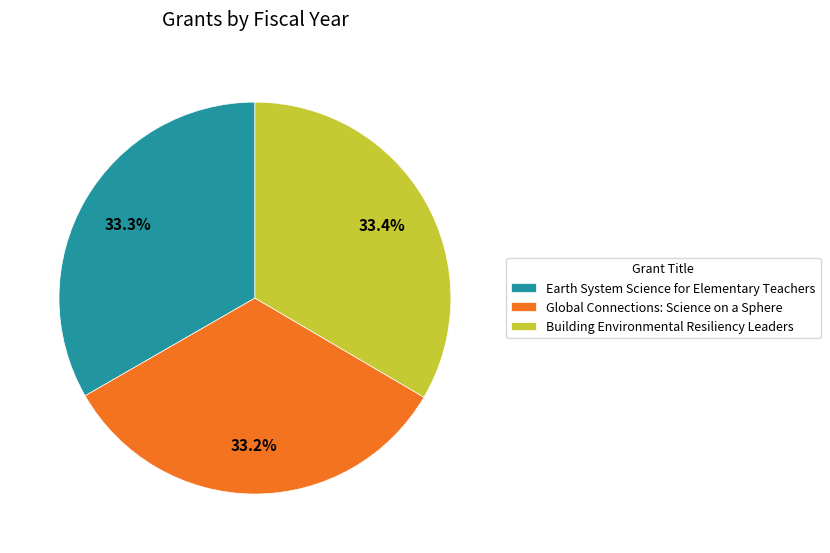

What is the ratio of the value at Earth System Science for Elementary Teachers to the value at Global Connections: Science on a Sphere?

1.0